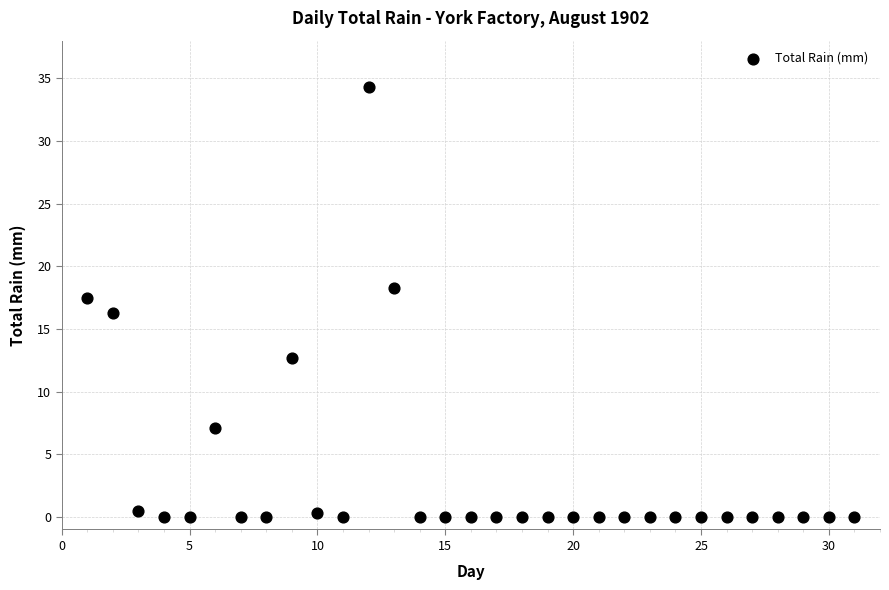

What is the range of Y values (max minus min)?

34.3